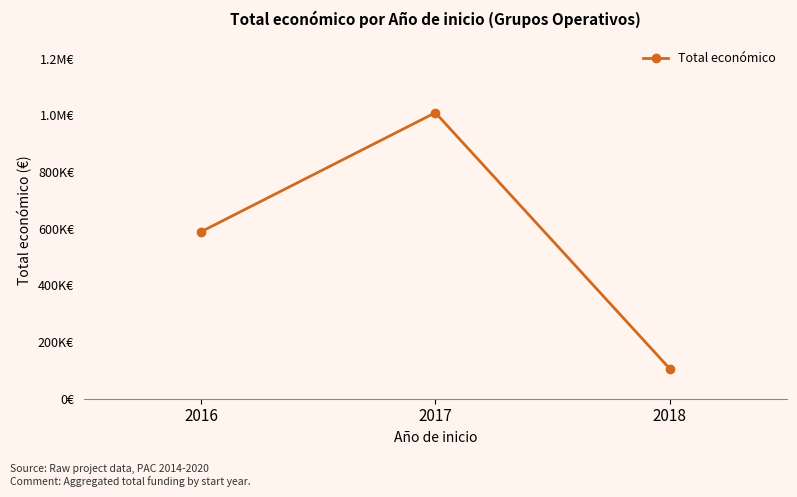

Which category has the lowest value across all series?

2018